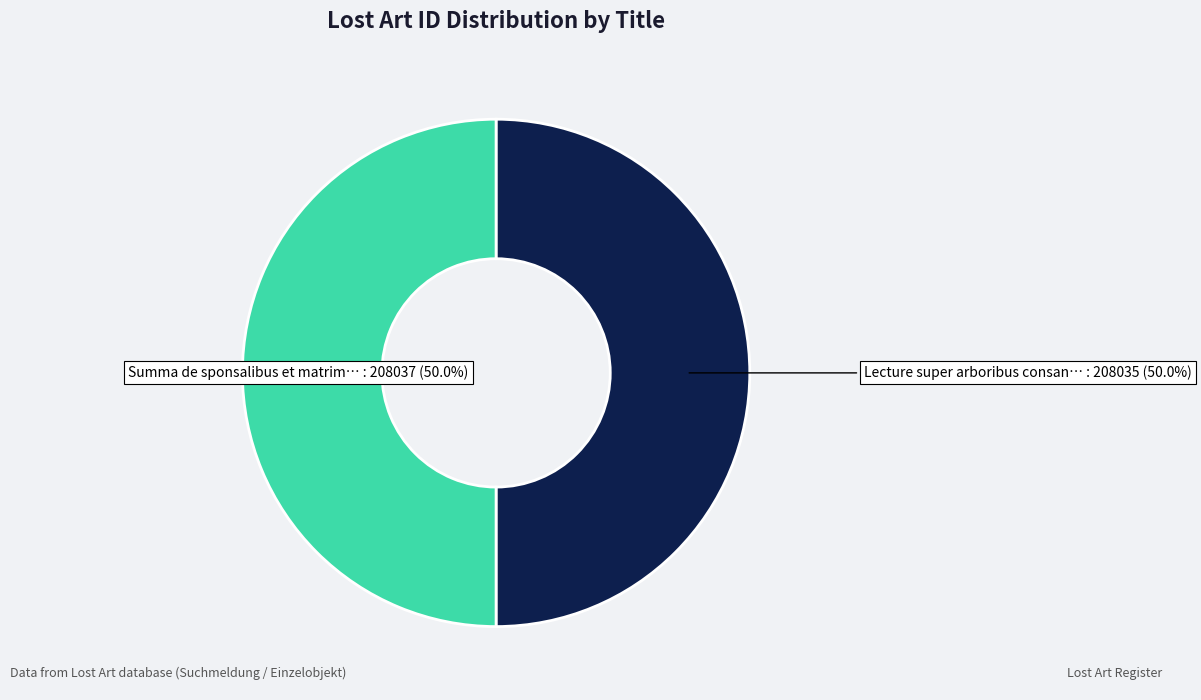

How many slices are in this pie chart?

2